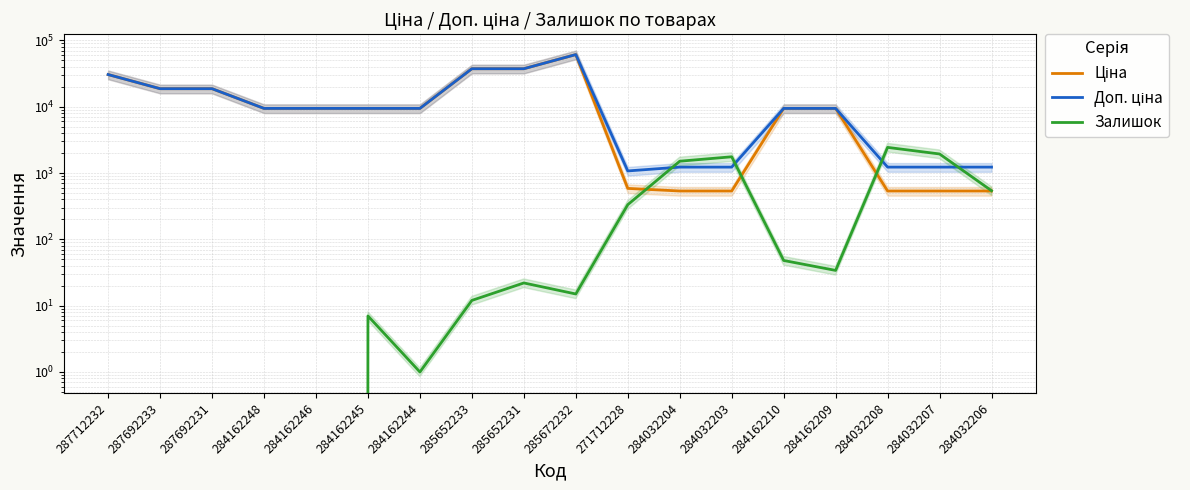

What are all the series names shown in the legend?

Ціна, Доп. ціна, Залишок